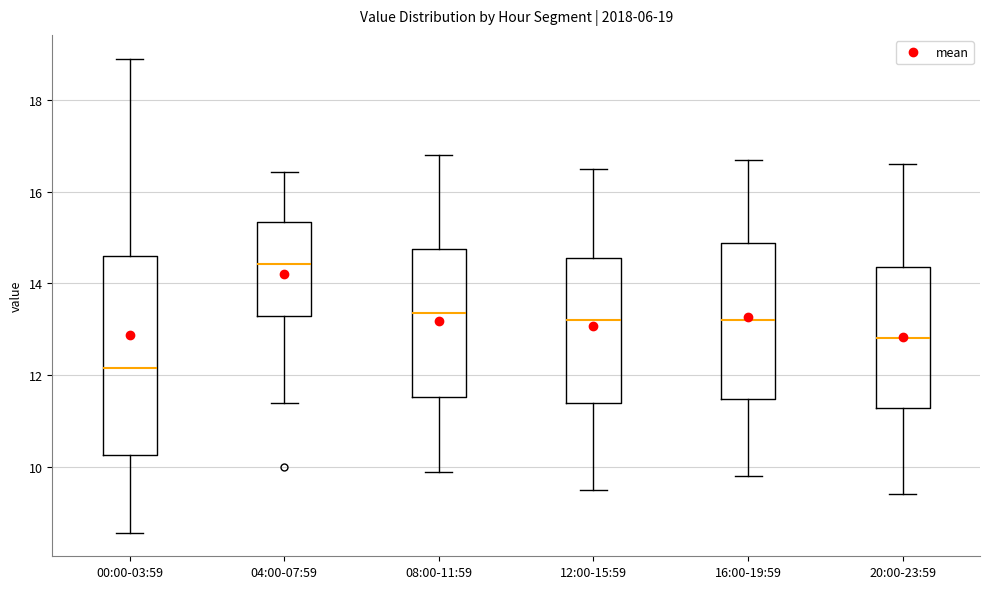

Which box is the tallest, from its lower edge to its upper edge?

00:00-03:59